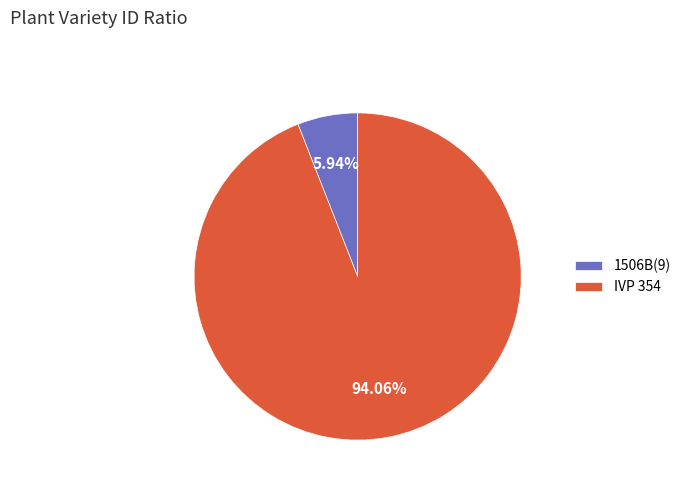

What is the ratio of the value at IVP 354 to the value at 1506B(9)?

15.8